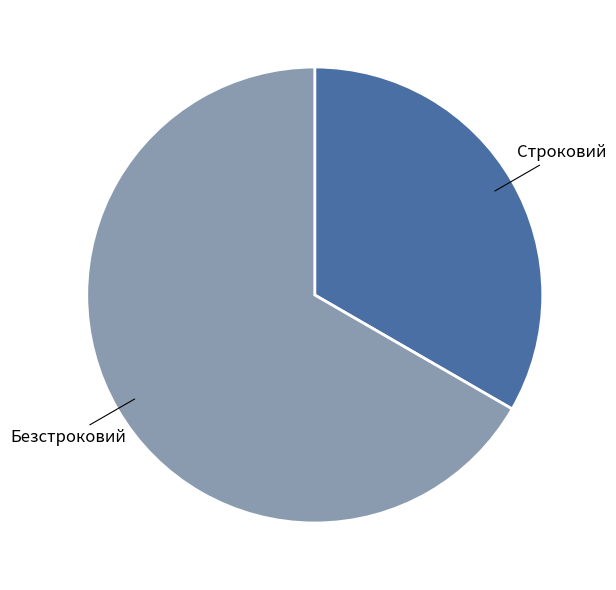

Is it true that Безстроковий is 57% of the pie?

False